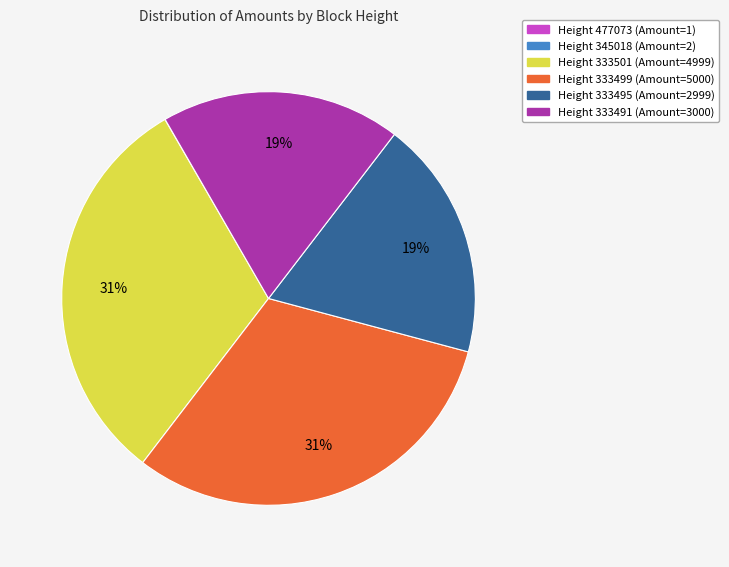

Is there any slice that represents more than half of the pie?

No